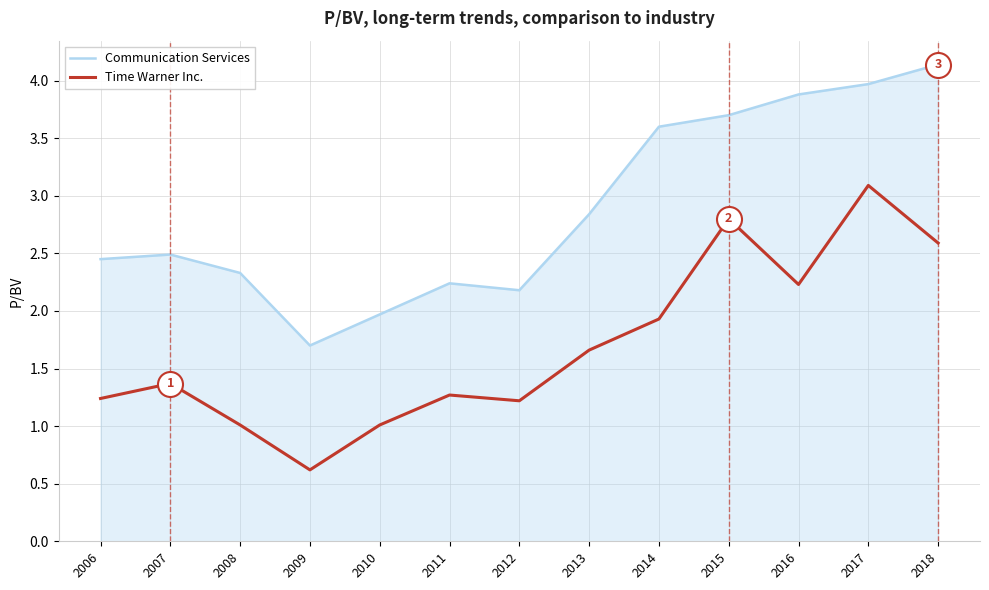

True or false: Time Warner Inc. and Communication Services cross at least once.

False